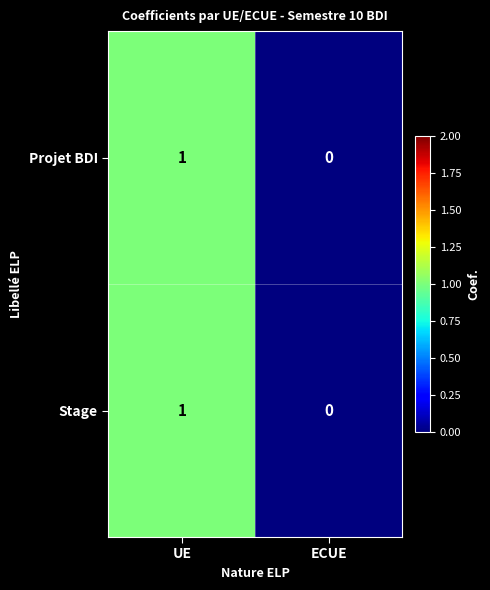

True or false: Projet BDI has a value of 2 at UE.

False